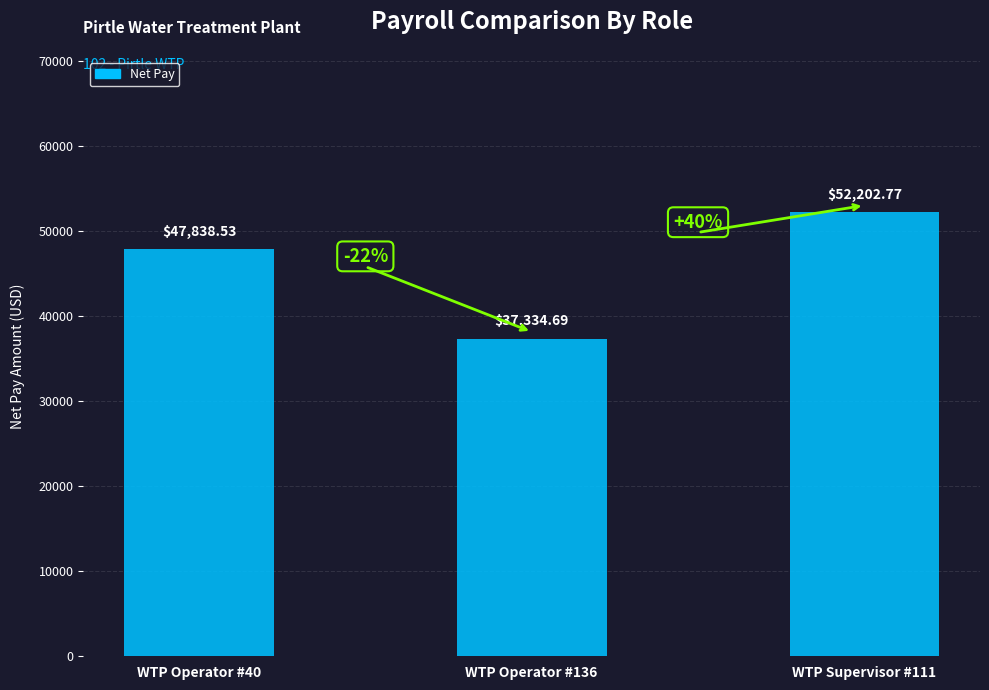

Which category has the highest value across all series?

WTP Supervisor #111